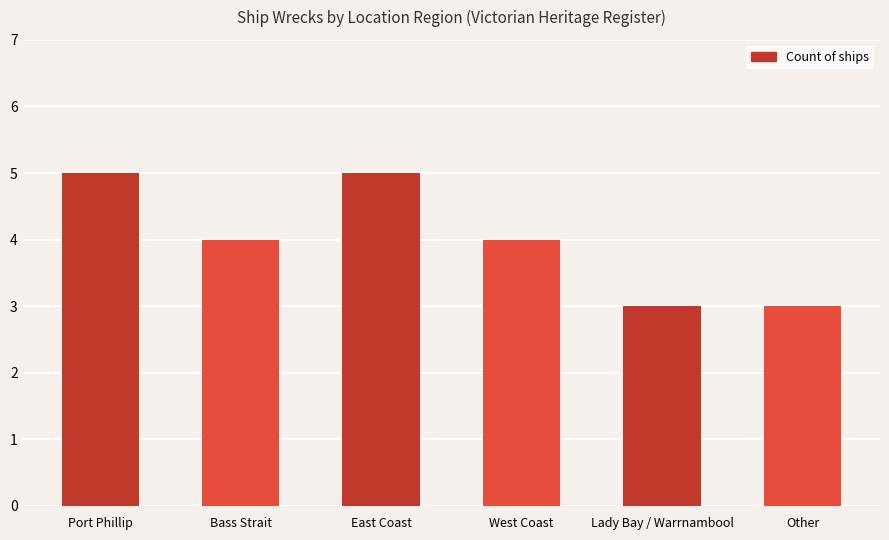

At which label does the data first exceed 4?

Port Phillip